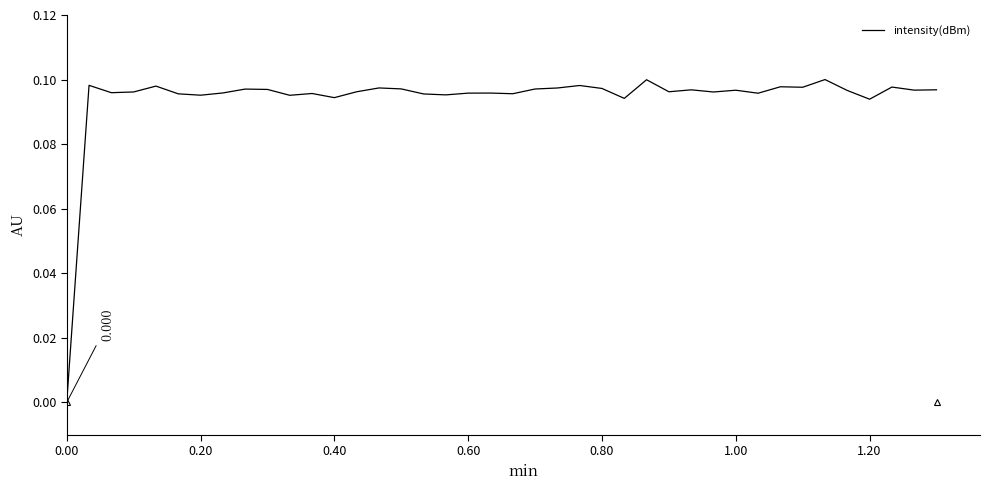

Does the chart have visible grid lines?

No